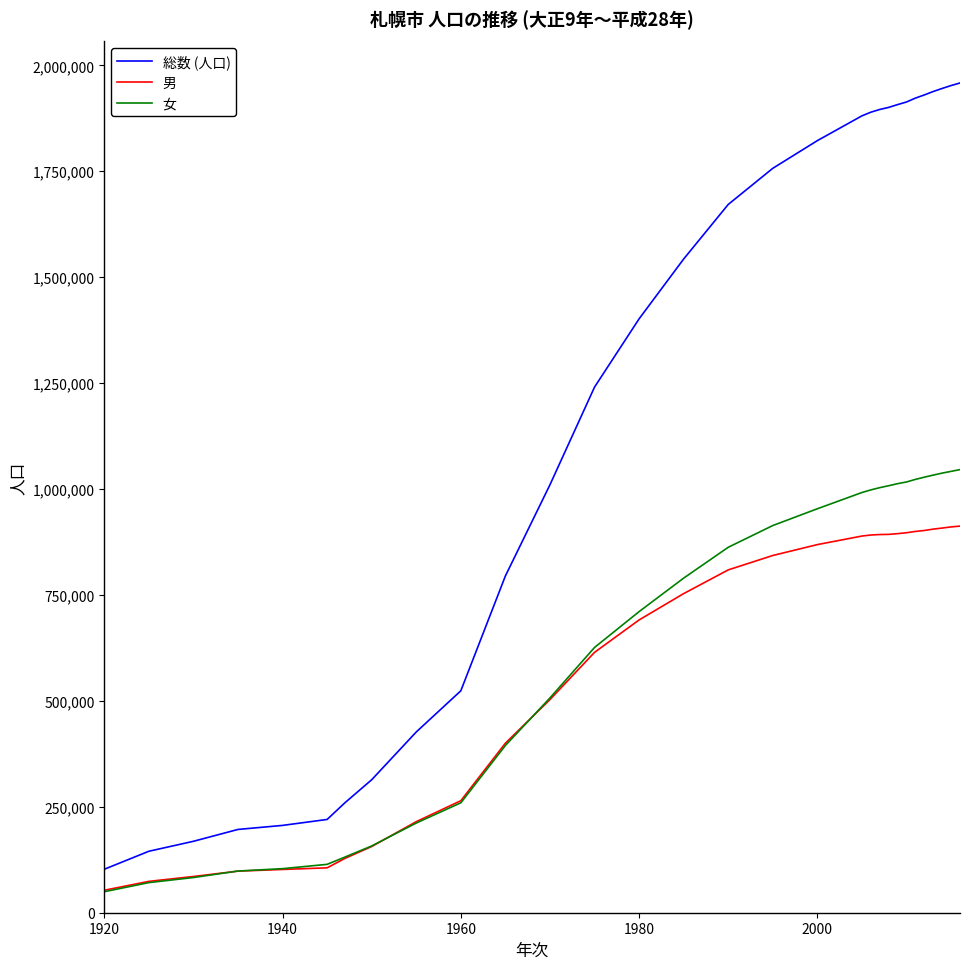

What is the greatest value displayed?

1958405